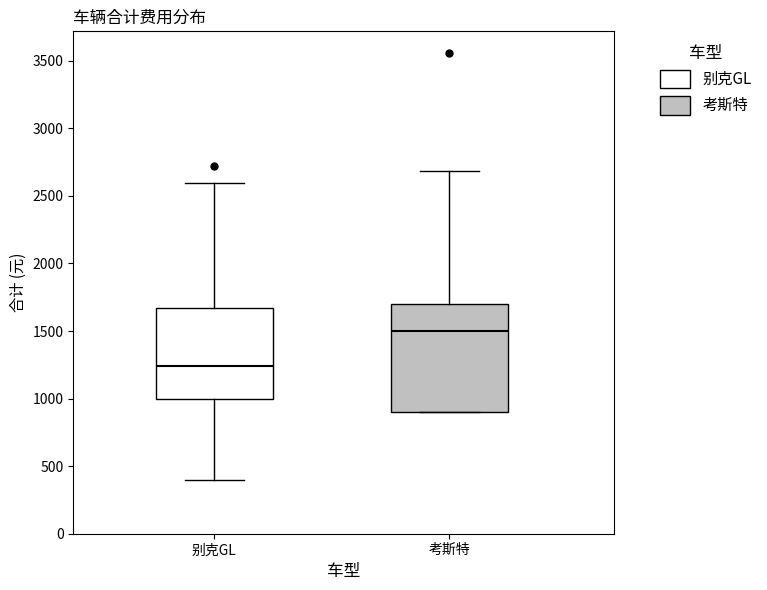

Reading left to right, transcribe this box plot: for each box, give where its median line is, the range the box spans, and where its two whiskers end, as read against the y-axis. The values are not printed on the chart, so give them approximately, as read against the axis.

别克GL: median 1250, box 1000 to 1650, whiskers 400 to 2600
考斯特: median 1500, box 900 to 1700, whiskers 900 to 2700